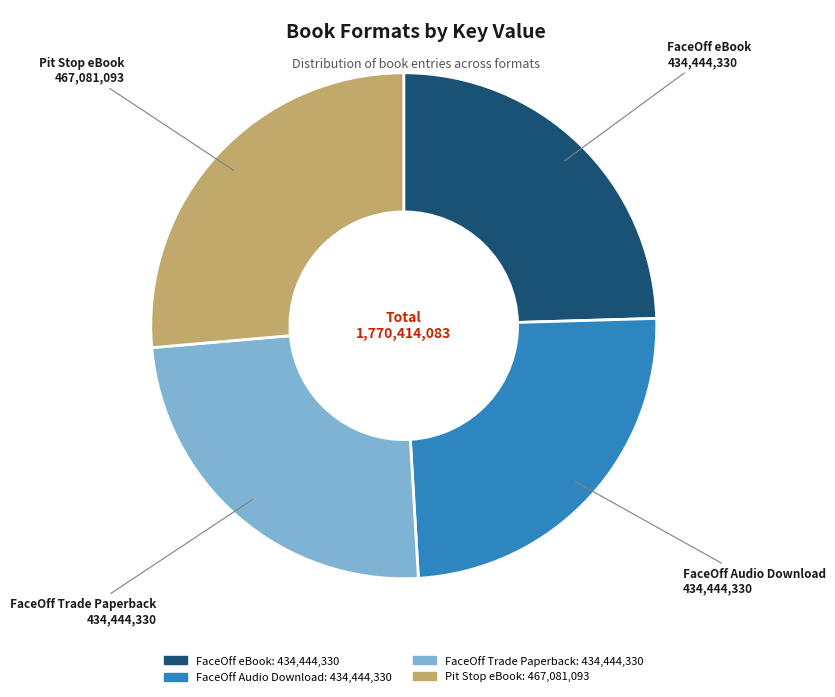

Is it true that FaceOff eBook is 35% of the pie?

False